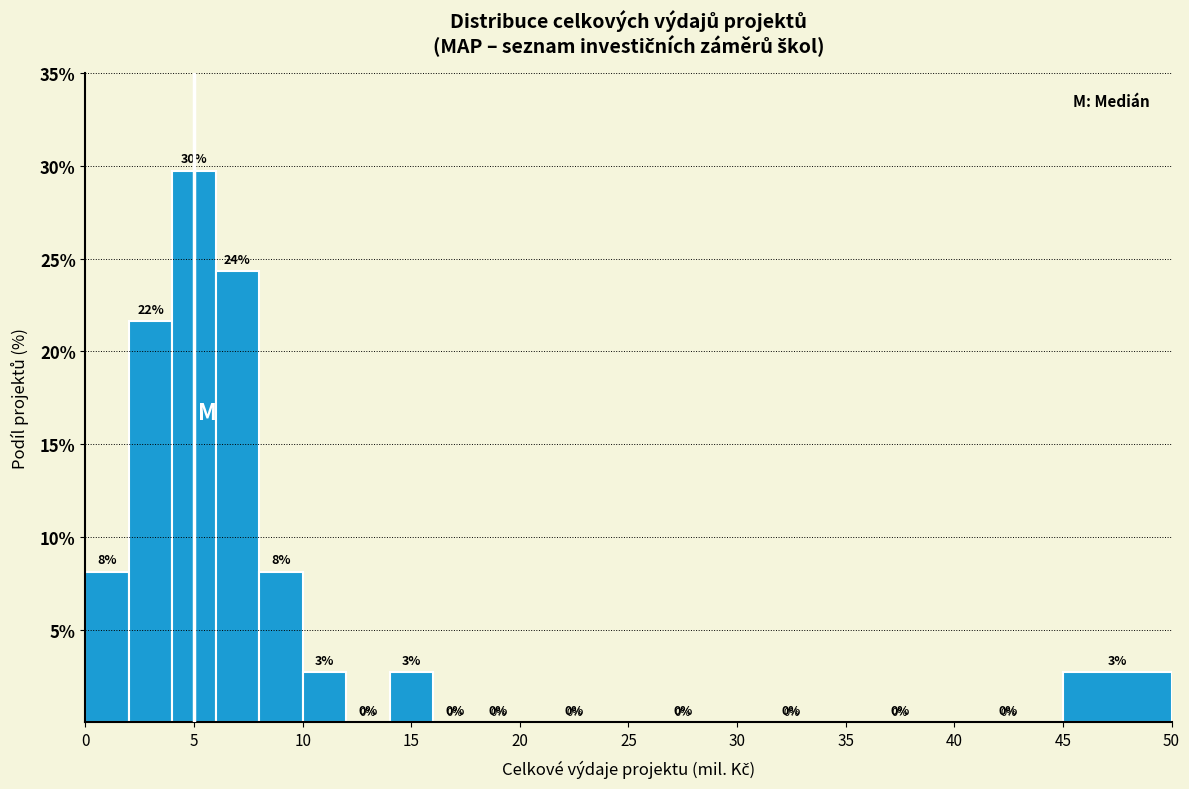

Over which range of the x-axis is the bar tallest?

4 to 6